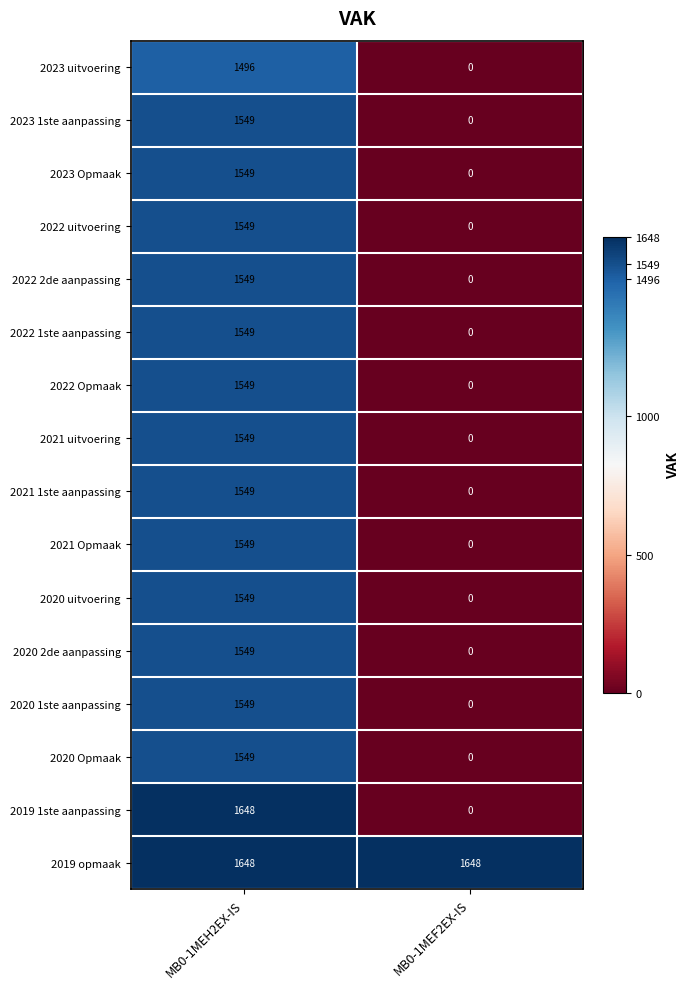

What is the maximum value shown in the chart?

1648